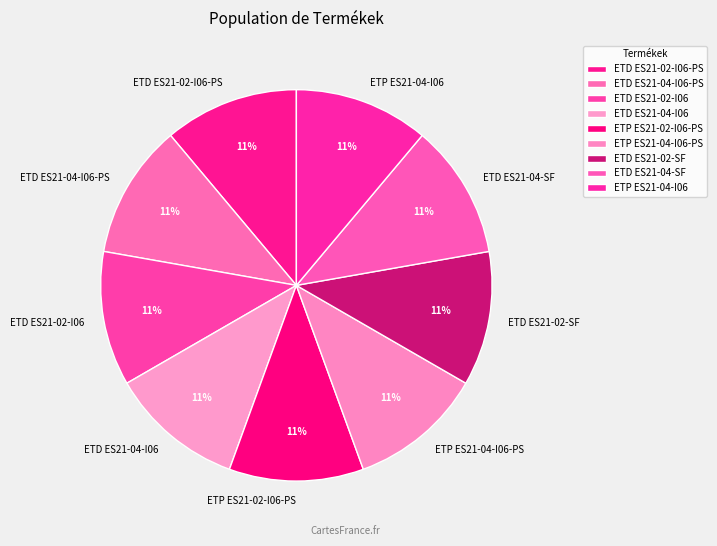

What percentage is the ETP ES21-04-I06-PS slice, to the nearest percent?

11%